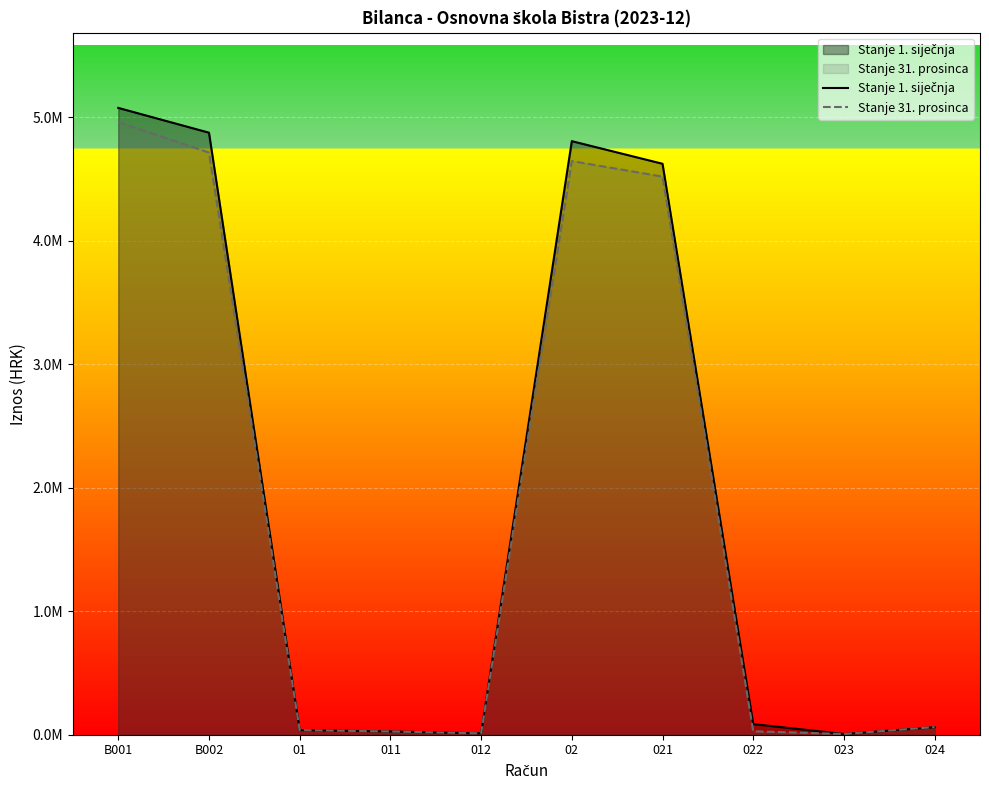

Between 011 and 02, which series saw the biggest shift?

Stanje 1. siječnja